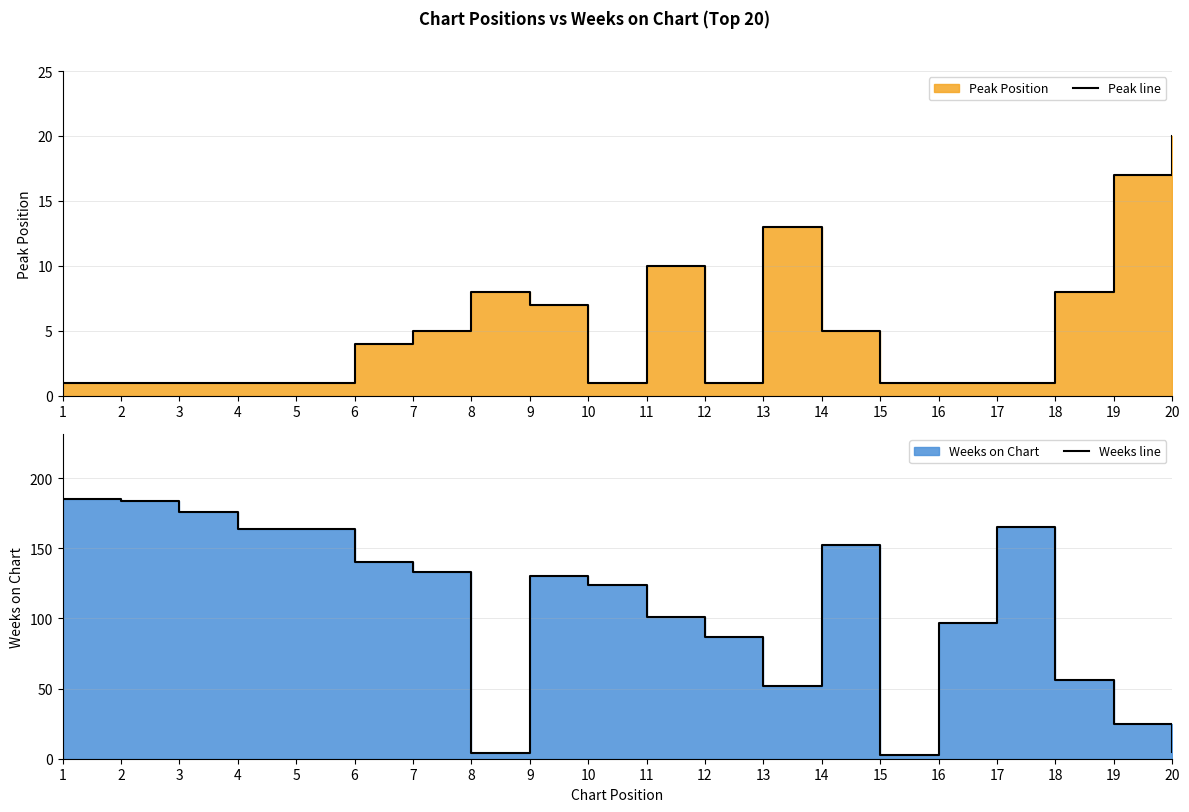

What is the greatest value displayed?

185